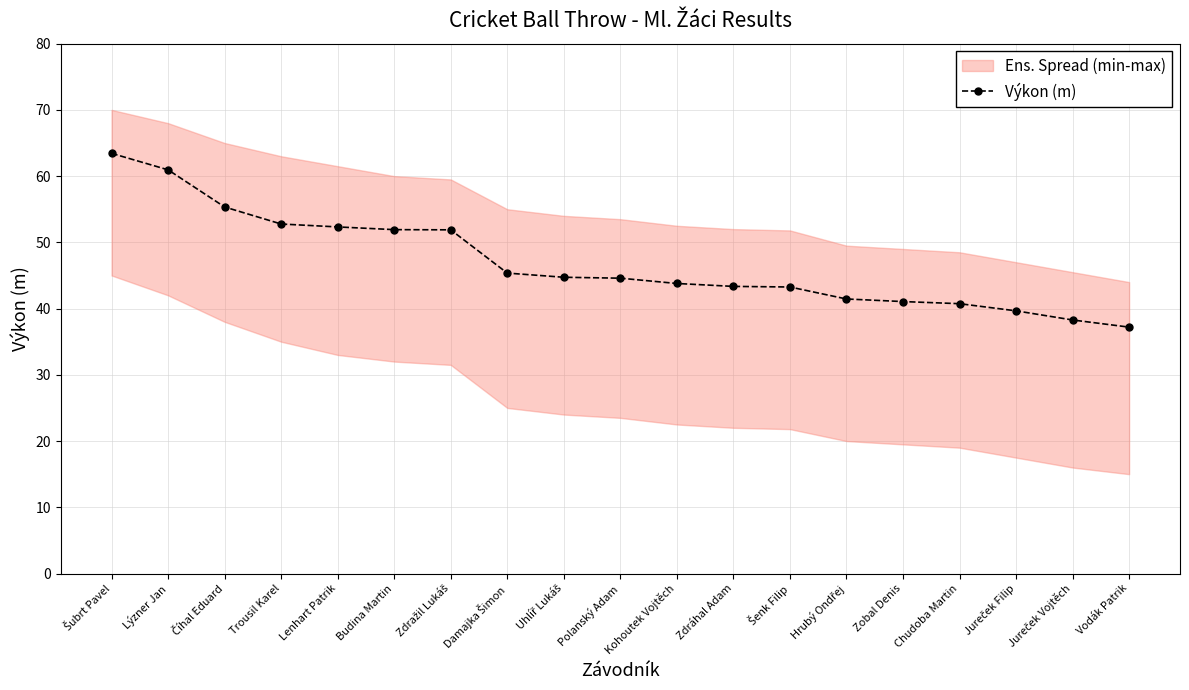

What position from the right is Zdražil Lukáš?

13